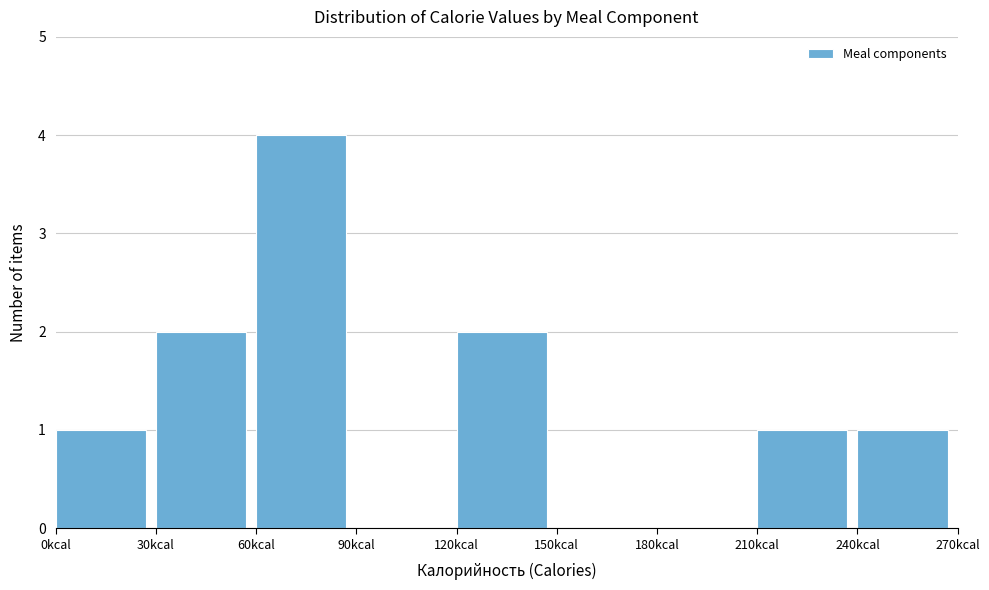

How tall is the bar that spans 30 to 60 on the x-axis? The values are not printed on the chart, so give them approximately, as read against the axis.

2